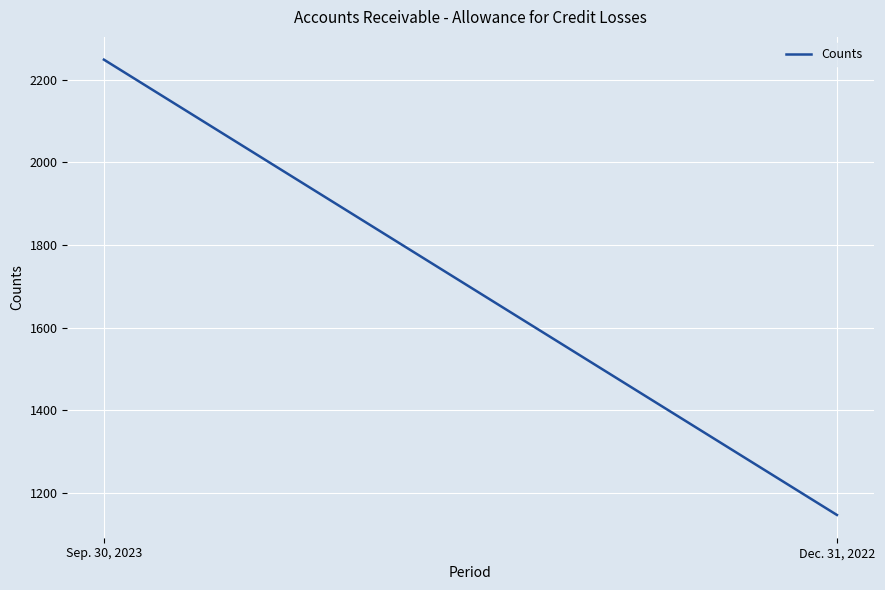

Is it true that the value at Dec. 31, 2022 is 1147?

True